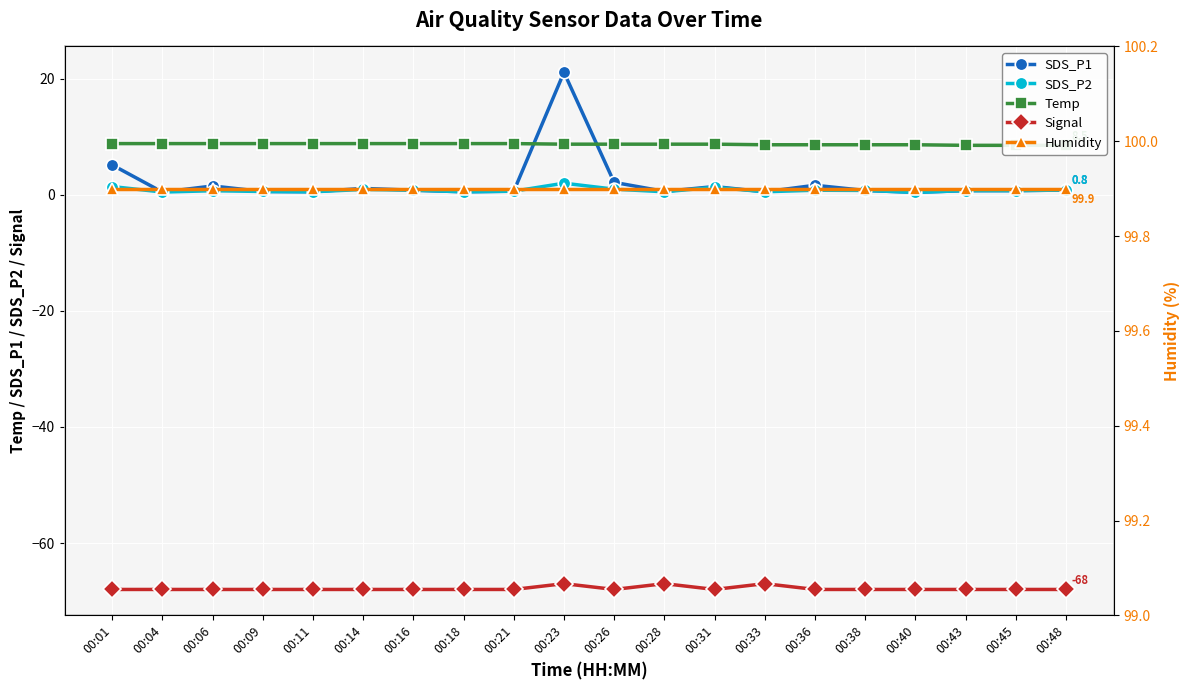

True or false: SDS_P2 has more than 0 interior local peaks.

True